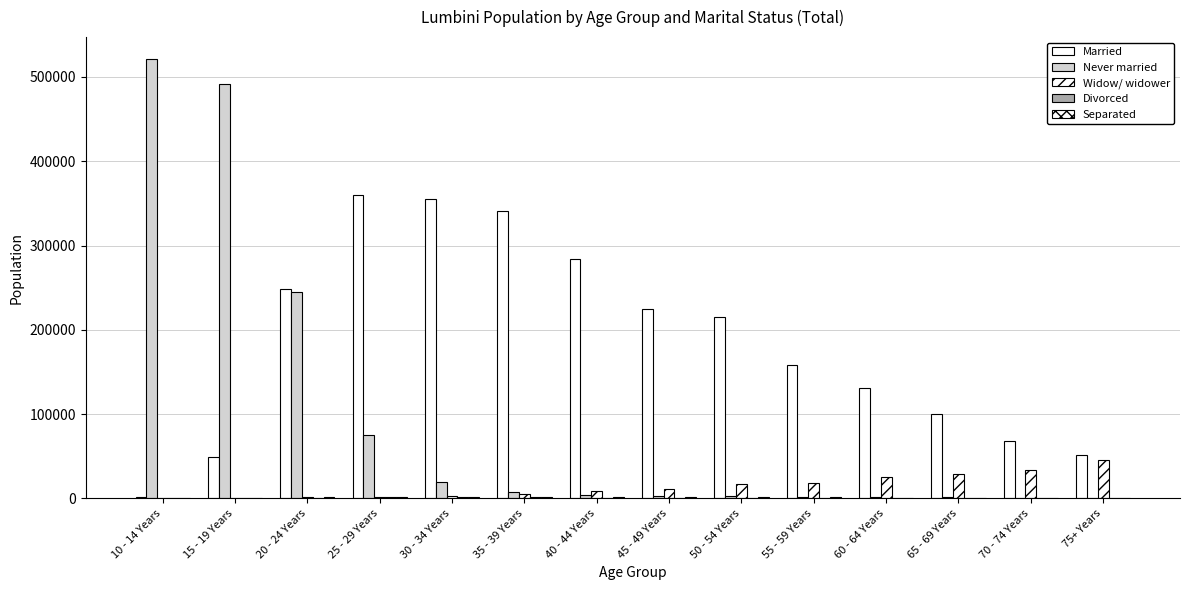

List the series in order of their peak value, lowest first.

Divorced, Separated, Widow/ widower, Married, Never married